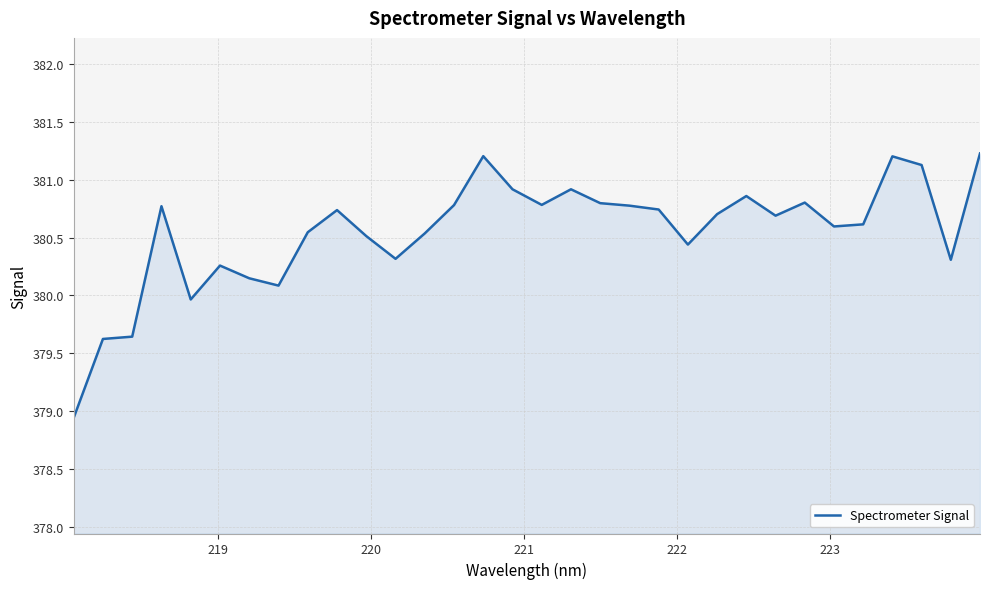

What is the difference between the maximum and minimum values?

2.3